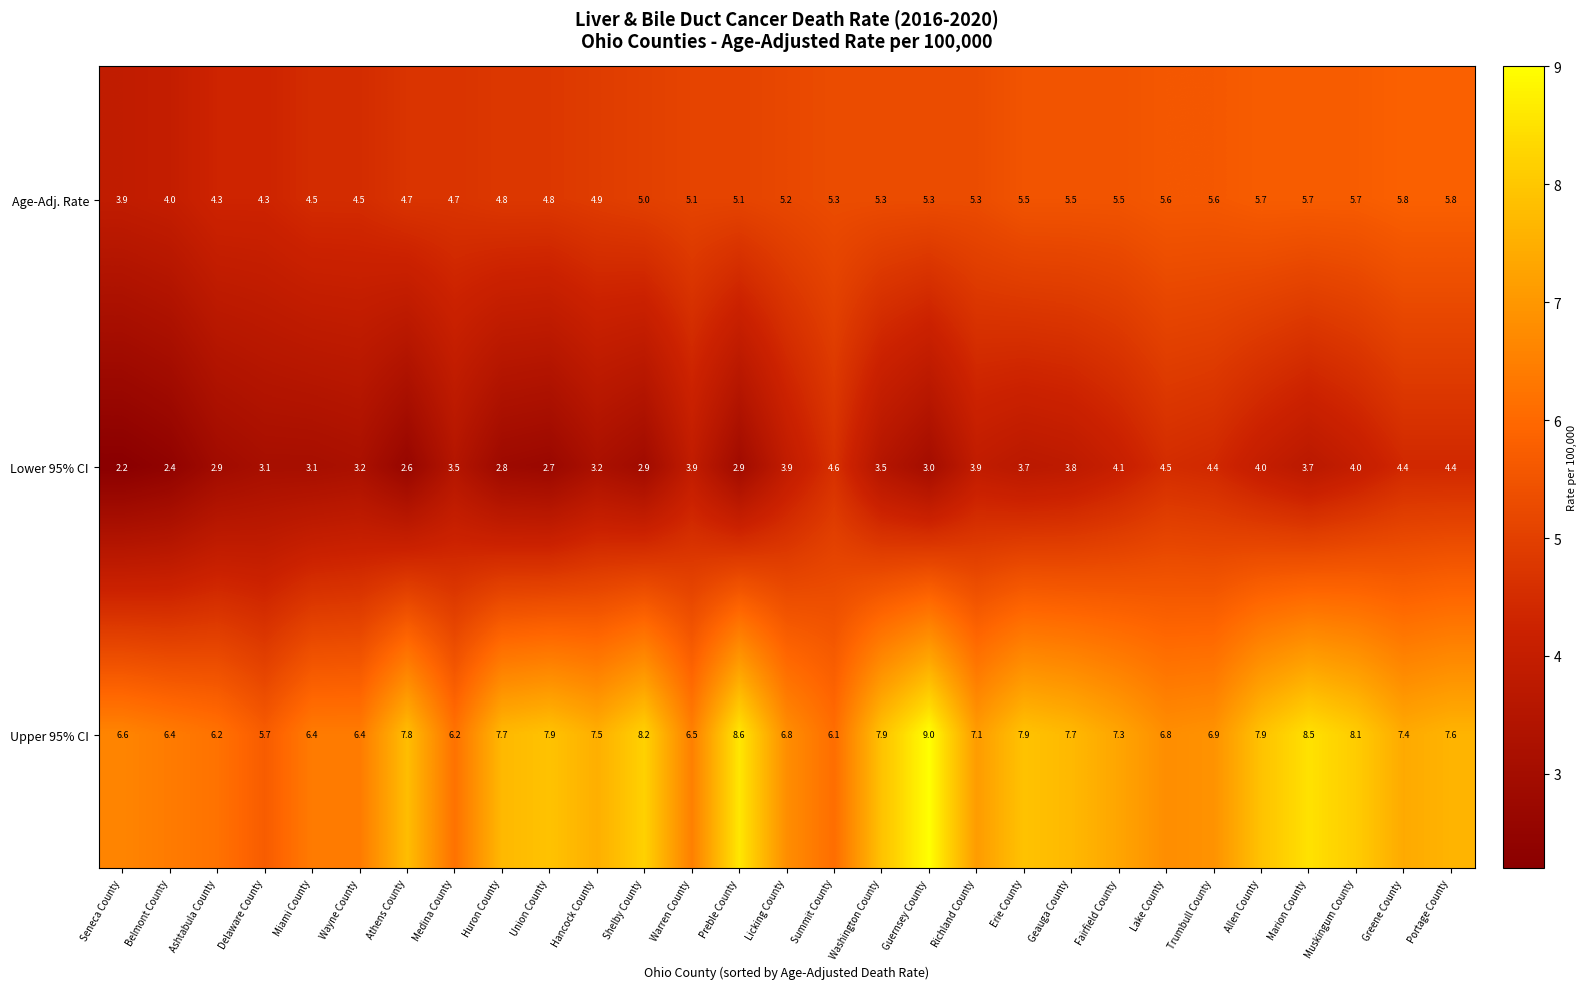

List the series in order of their peak value, highest first.

Upper 95% CI, Age-Adj. Rate, Lower 95% CI